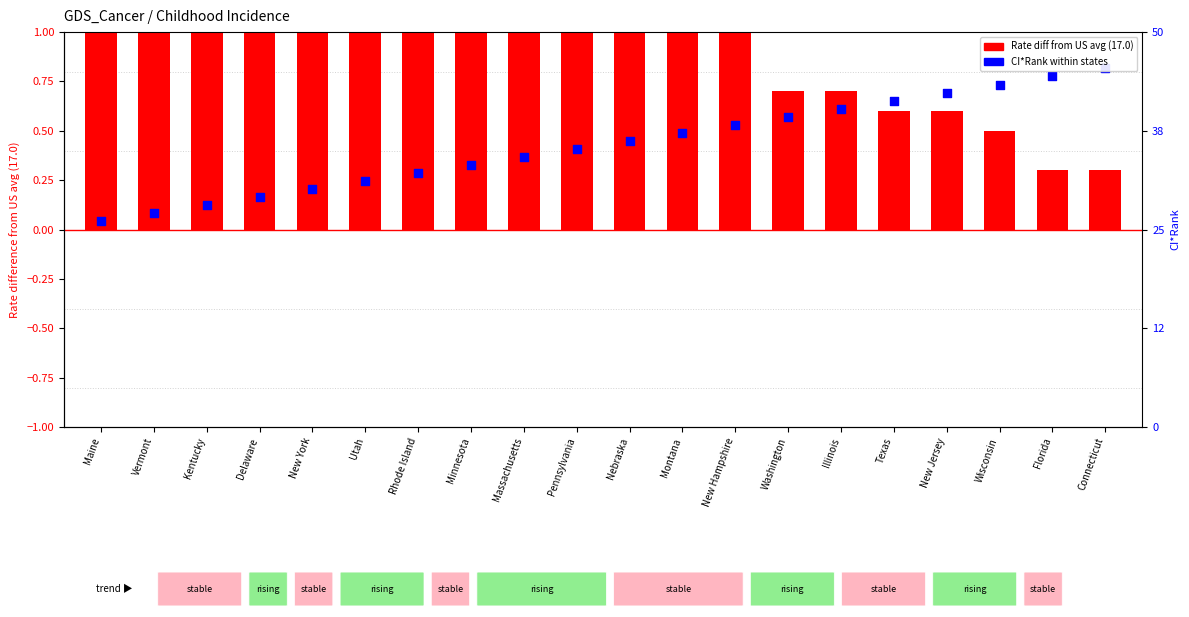

Which series has the largest Y range (max minus min)?

Rate diff from US avg